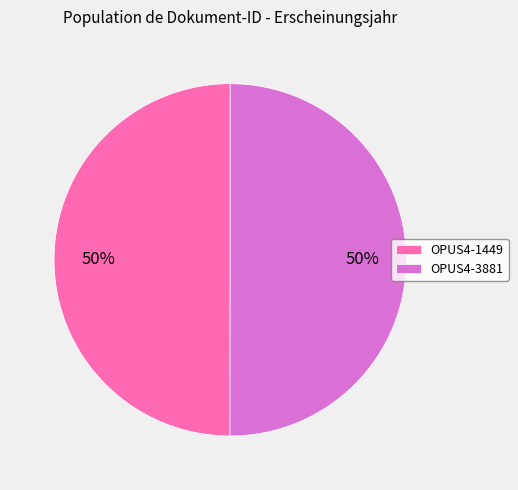

What is the ratio of the value at OPUS4-1449 to the value at OPUS4-3881?

1.0